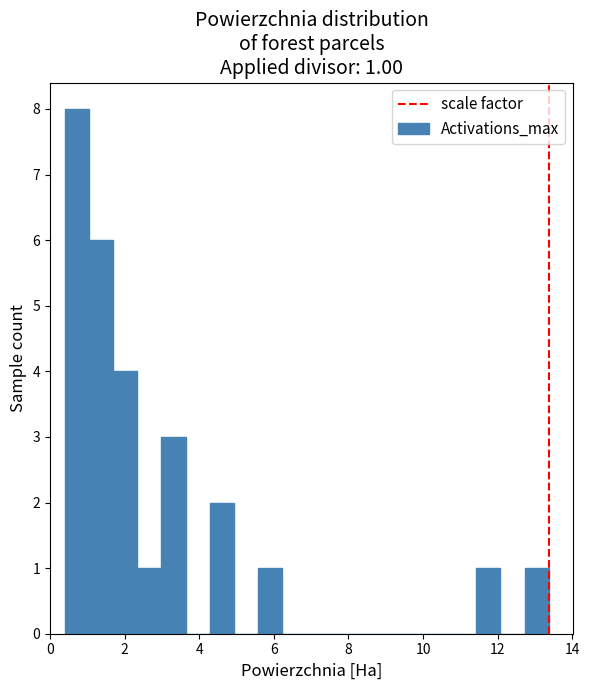

Around what value on the x-axis is the tallest bar? Give the approximate position of its centre, as read against the axis.

0.8